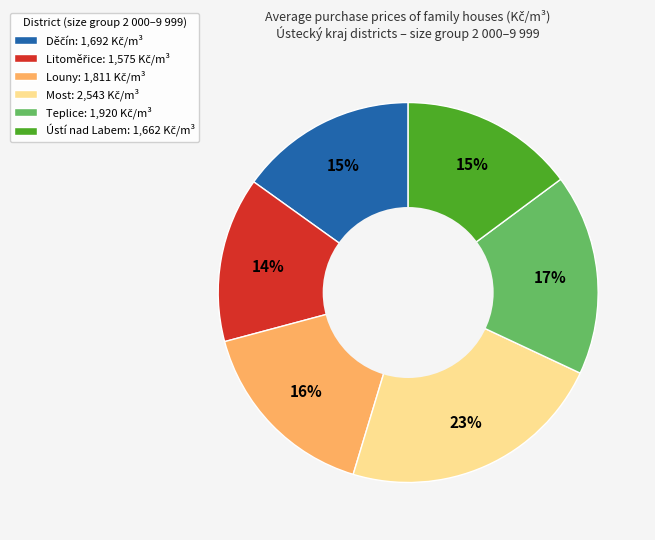

To the nearest percent, what is the difference between the largest and smallest slice percentages?

9%